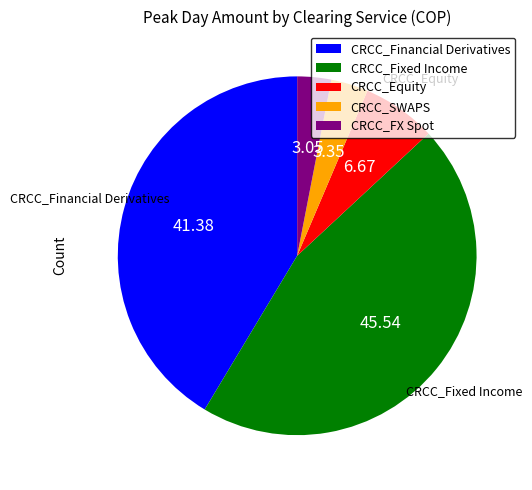

Does CRCC_FX Spot represent more than half of the total?

No